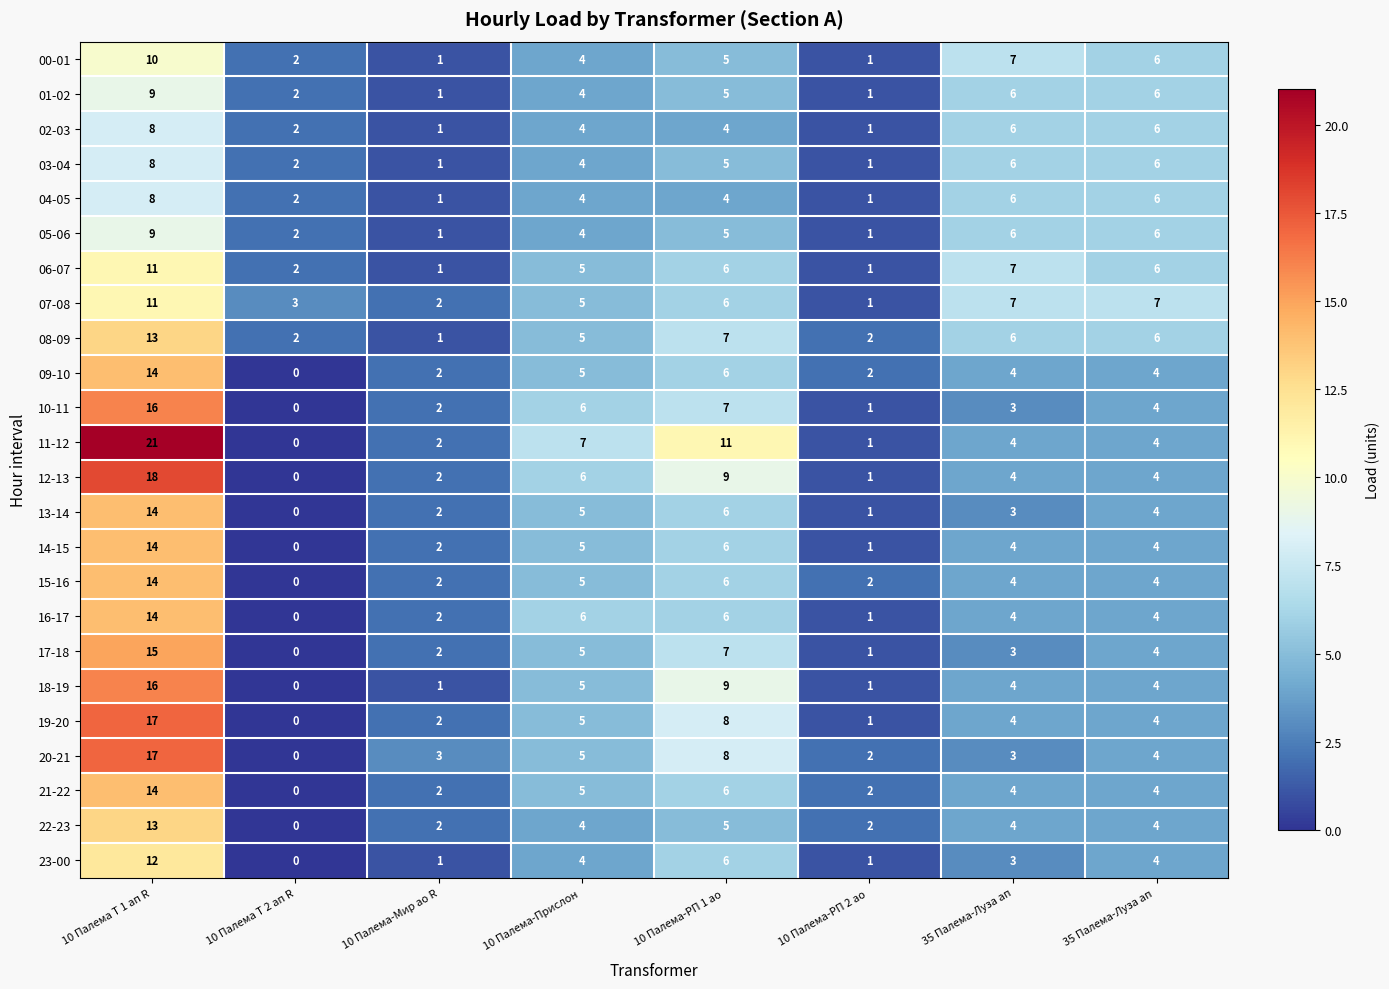

How many values in the 05-06 series are below 5?

4